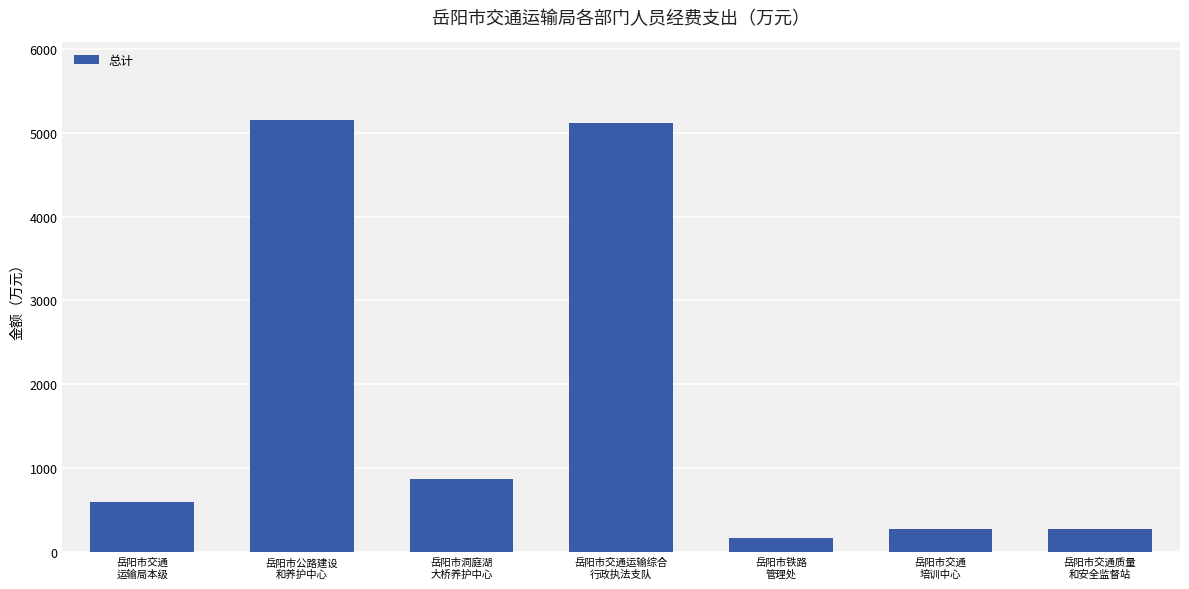

What is the maximum value shown in the chart?

5148.6